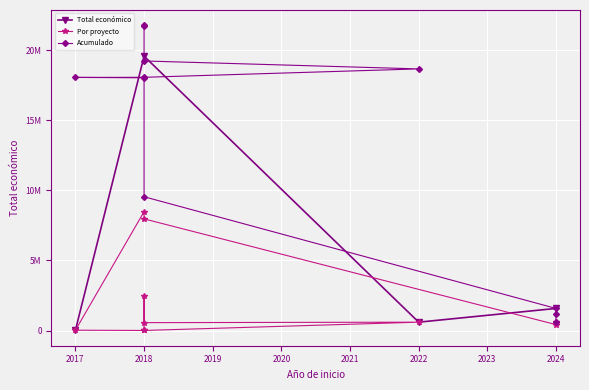

Rank the categories by value from highest to lowest.

2018, 2018, 2018, 2022, 2024, 2024, 2018, 2024, 2018, 2017, 2018